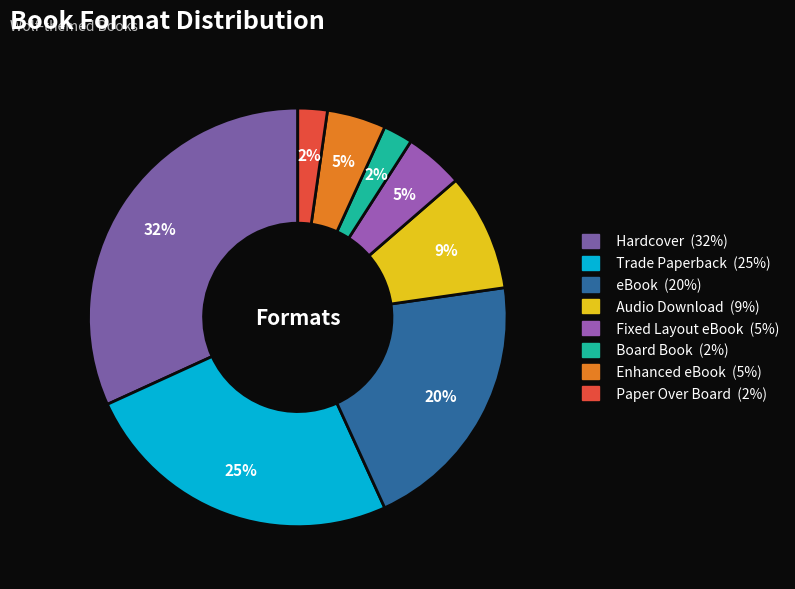

Is there any slice that represents more than half of the pie?

No